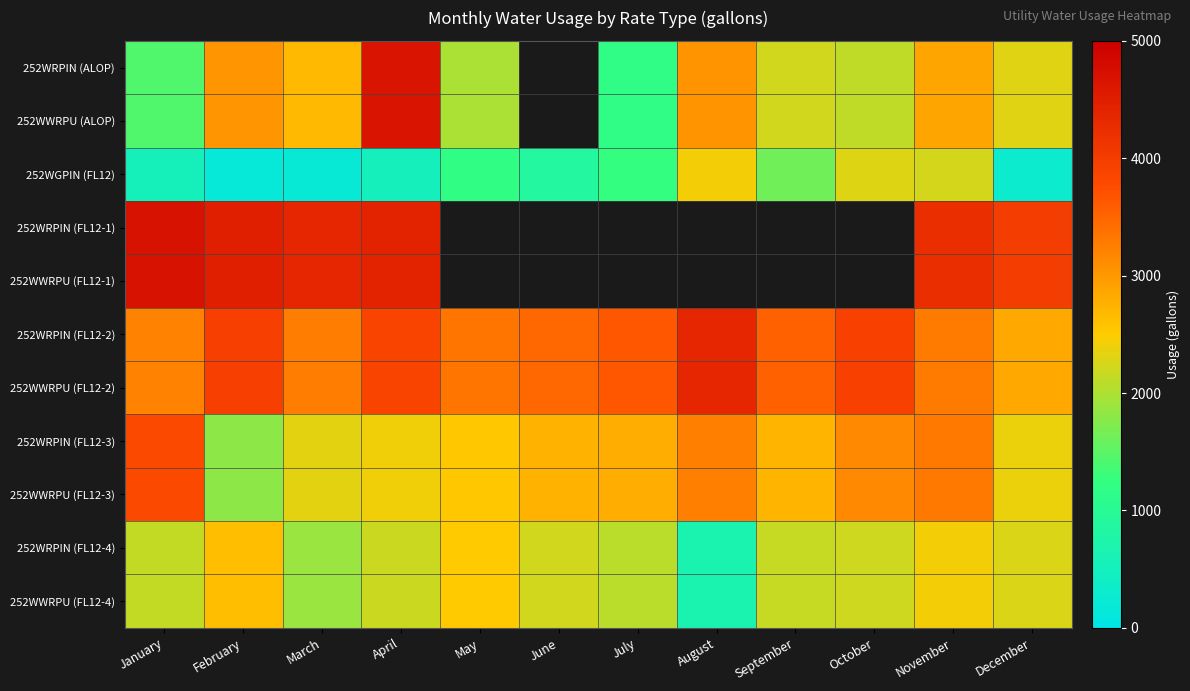

What is the smallest value displayed?

160.0